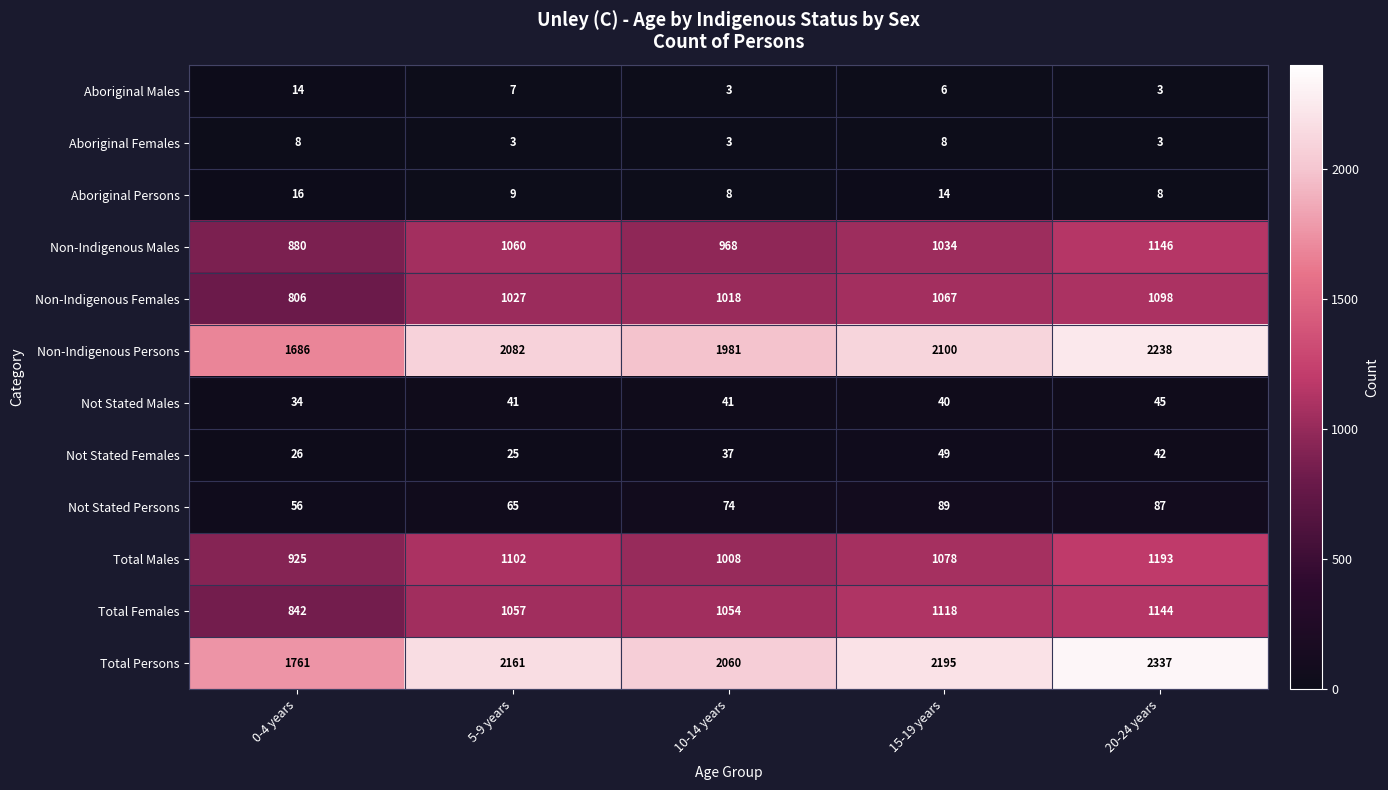

What is the difference between the maximum and second lowest values in the Aboriginal Females series?

5